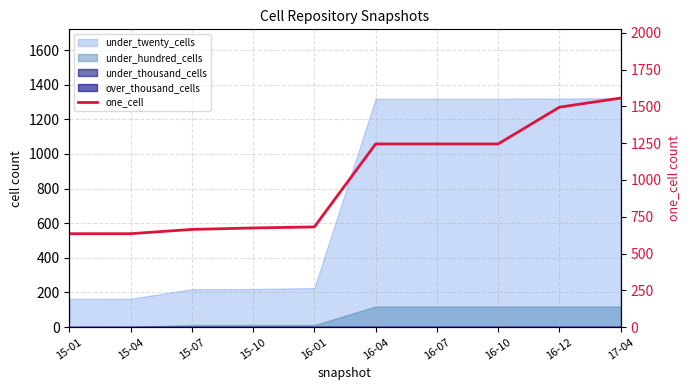

How many data points are above 1245?

2